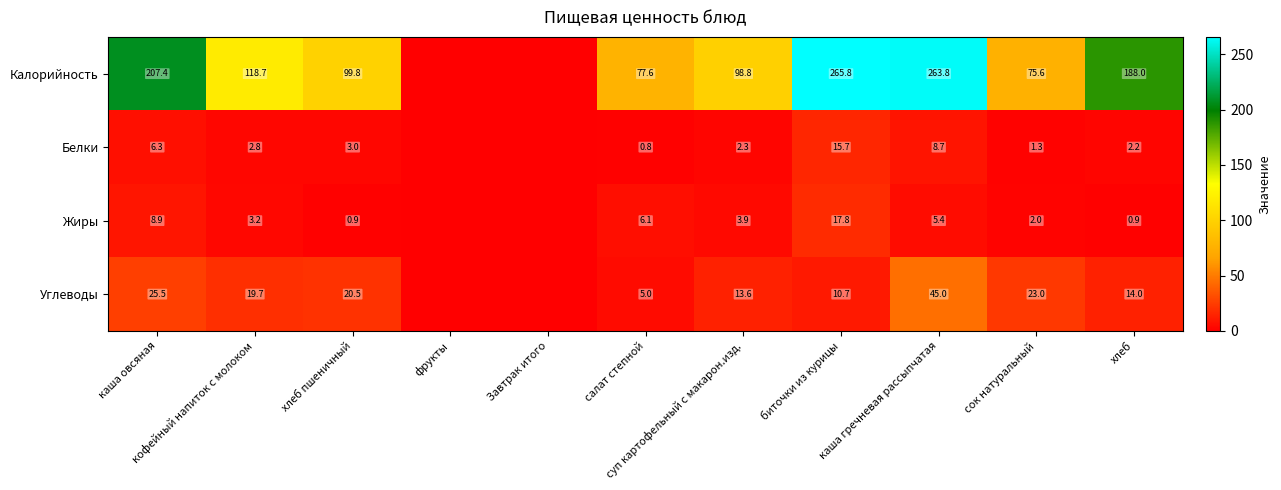

The value of Жиры at хлеб пшеничный is 0.9. True or false?

True